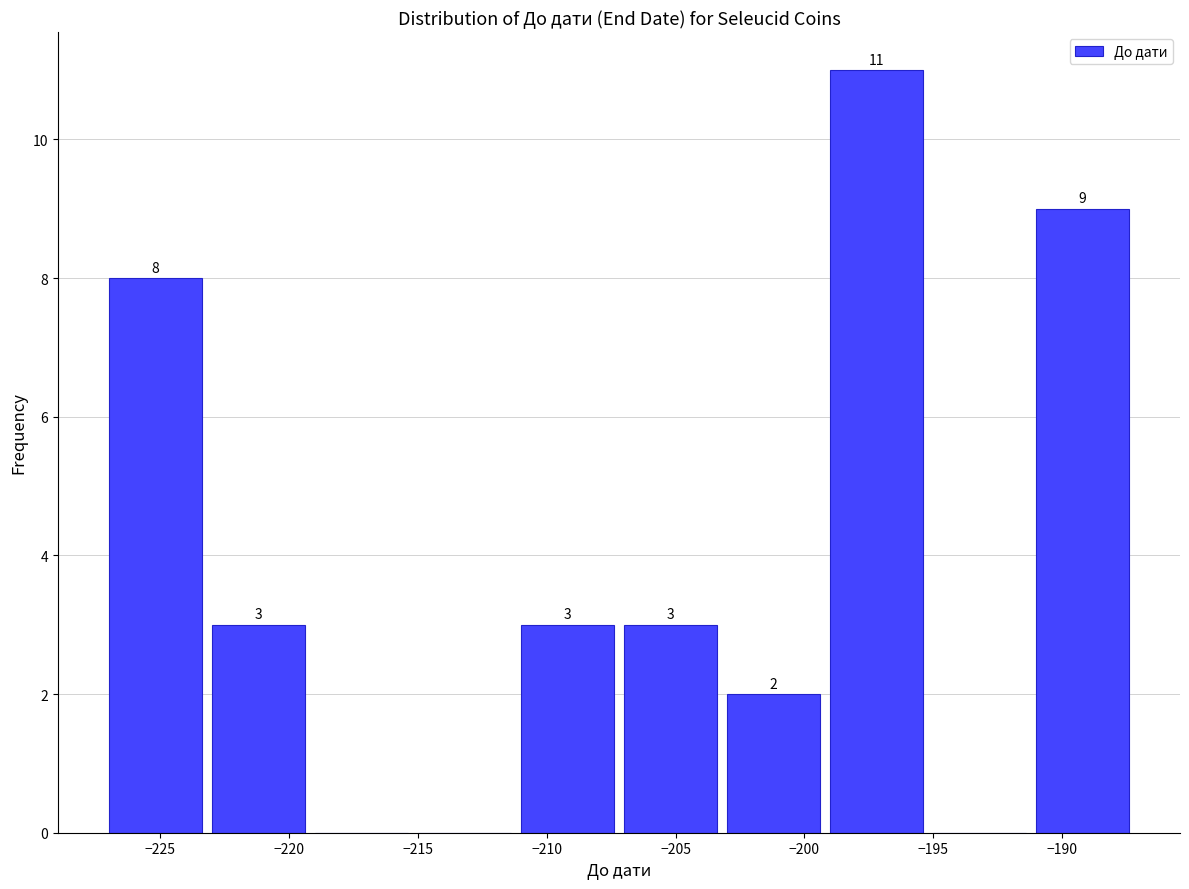

Which range on the x-axis has the tallest bar?

-199 to -195